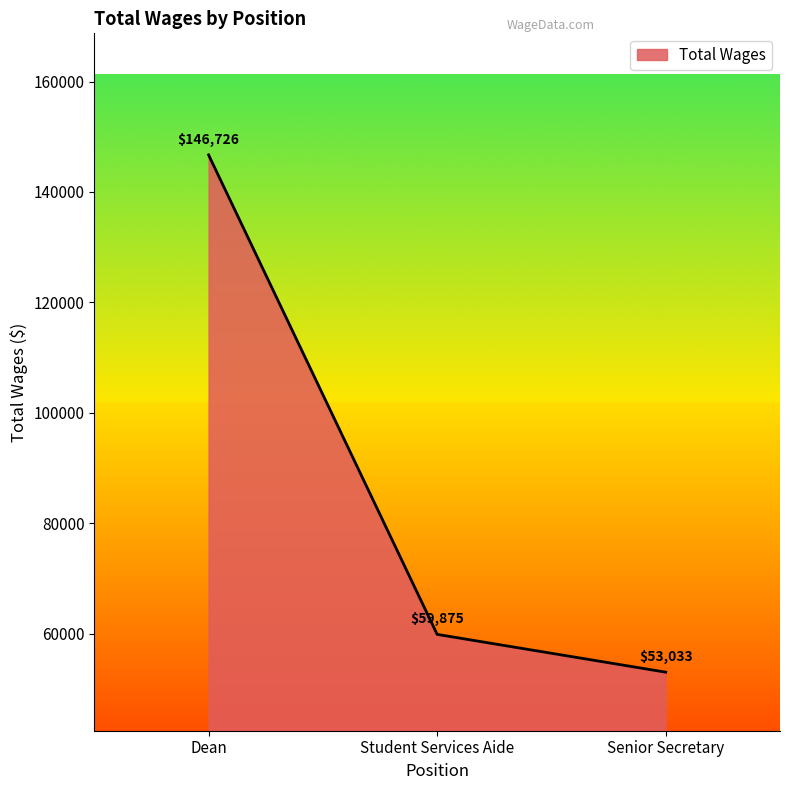

What is the sum of the values at Student Services Aide and Dean?

206601